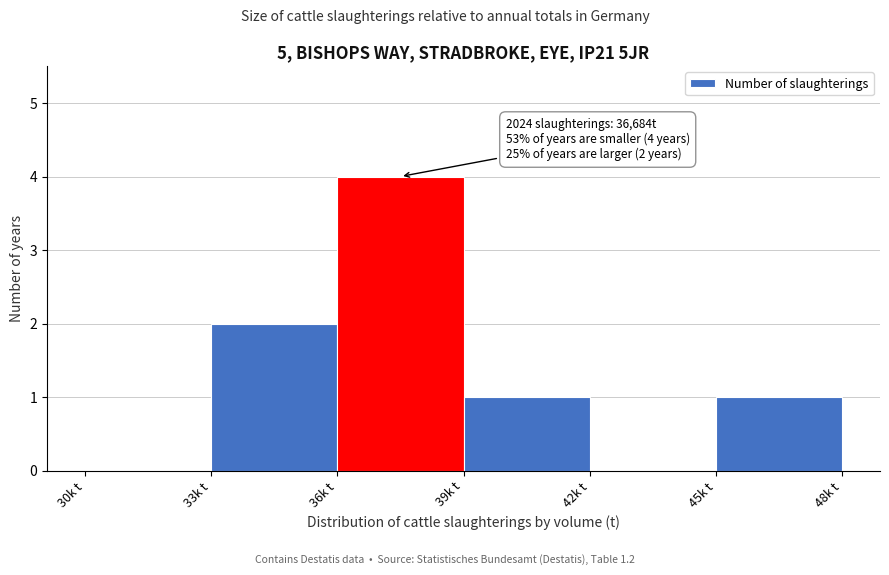

Reading right to left, list all the values displayed in this chart.

45k t=1	42k t=0	39k t=1	36k t=4	33k t=2	30k t=0